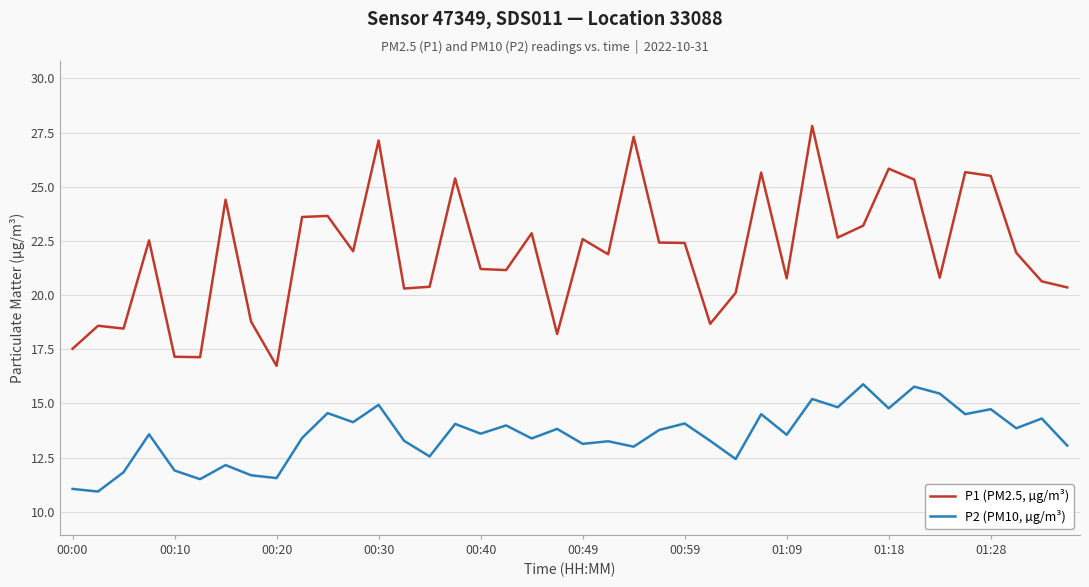

True or false: P2 (PM10, µg/m³) and P1 (PM2.5, µg/m³) cross at least once.

False